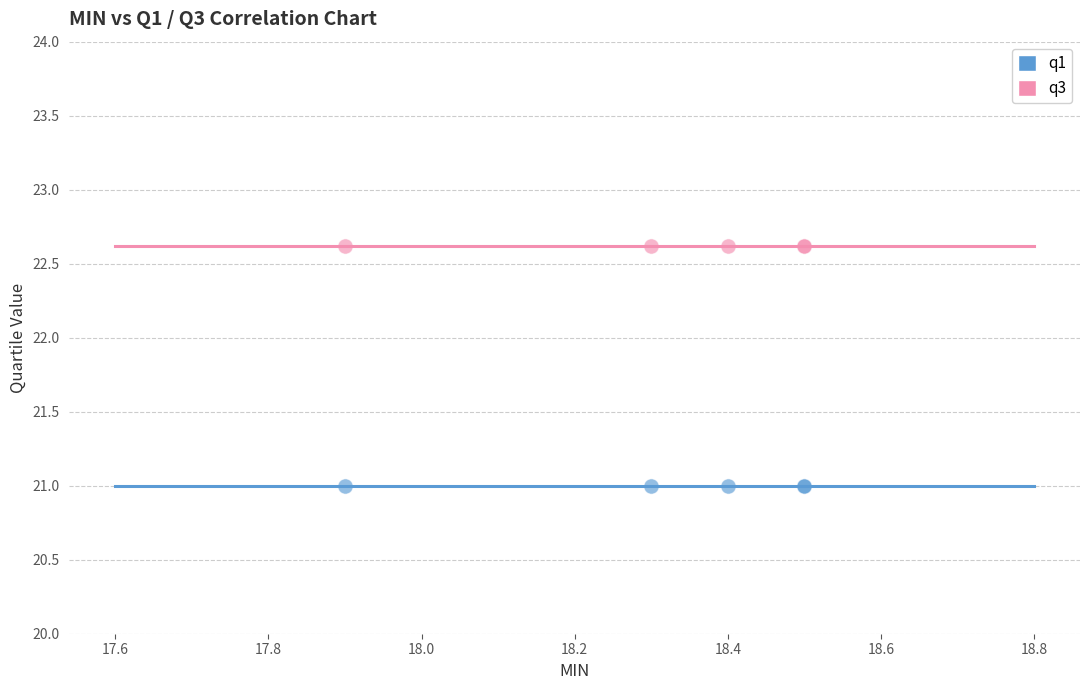

What are all the series names shown in the legend?

q1, q3